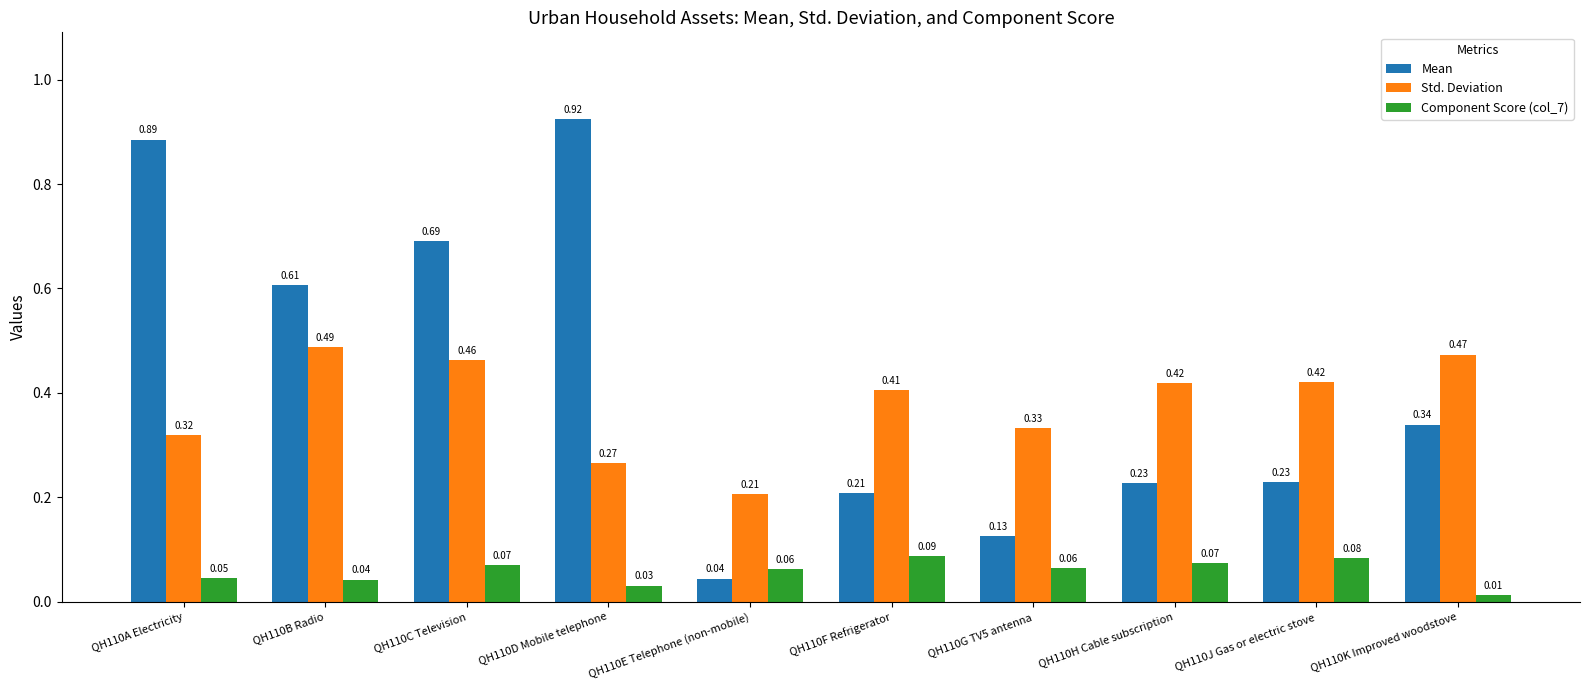

At QH110B Radio, list the series in order from smallest to largest.

Component Score (col_7), Std. Deviation, Mean